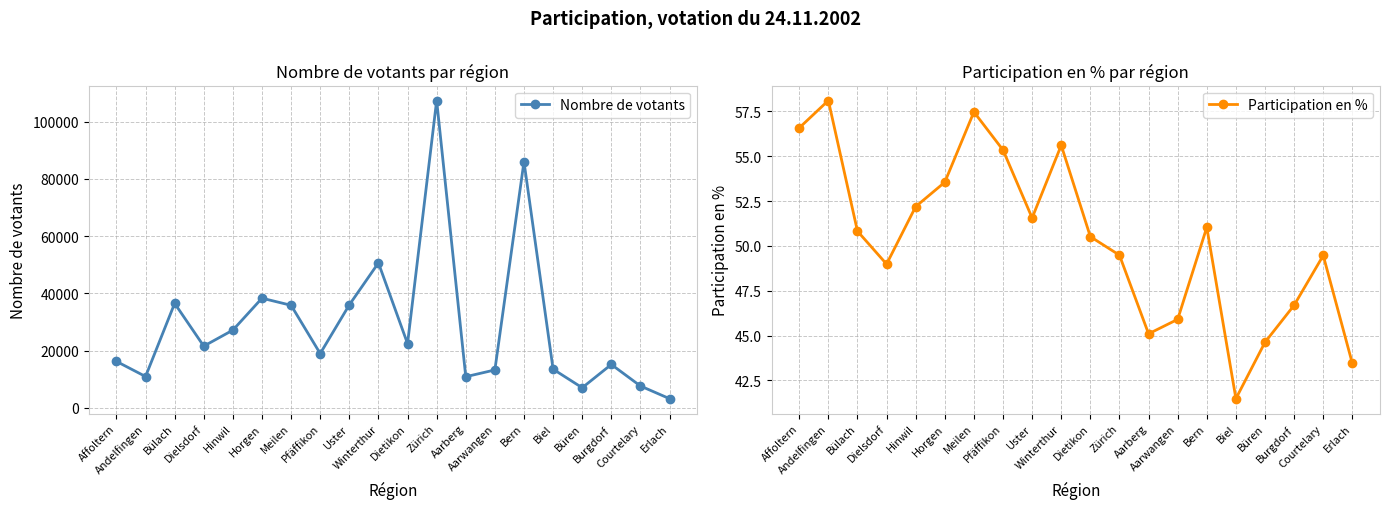

What are all the series names shown in the legend?

Nombre de votants, Participation en %